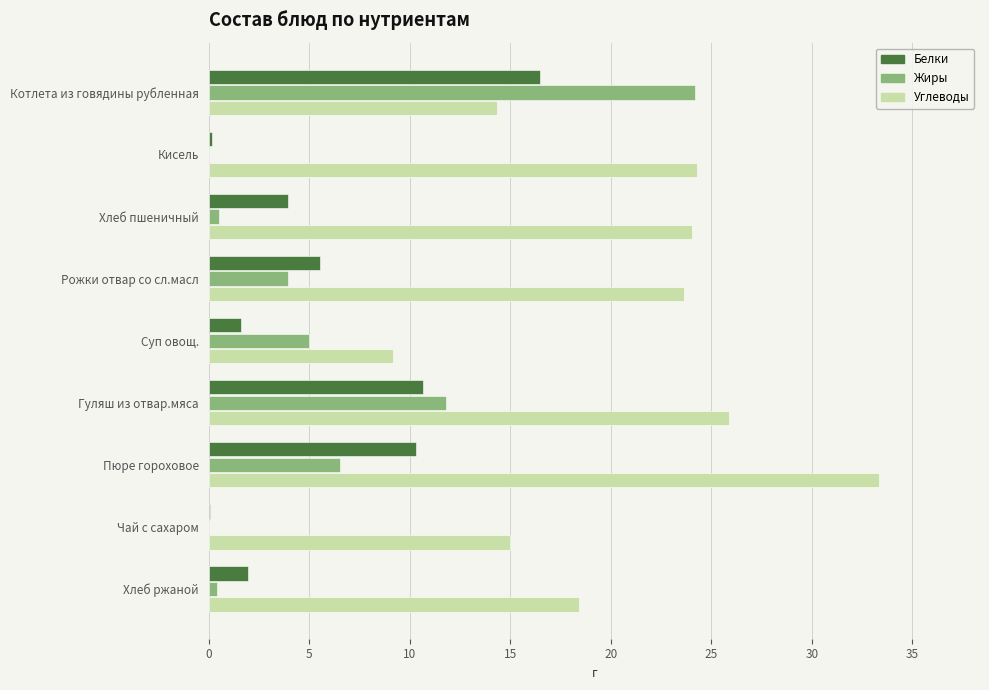

What is the sum of the Углеводы values at Пюре гороховое and Суп овощ.?

42.5